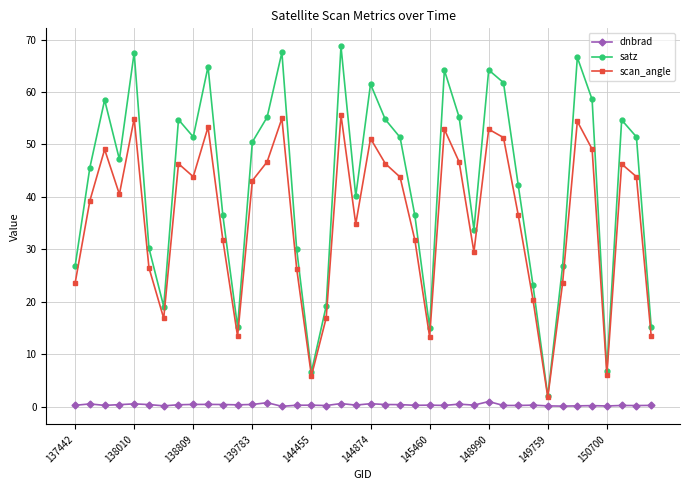

True or false: scan_angle and dnbrad cross at least once.

False